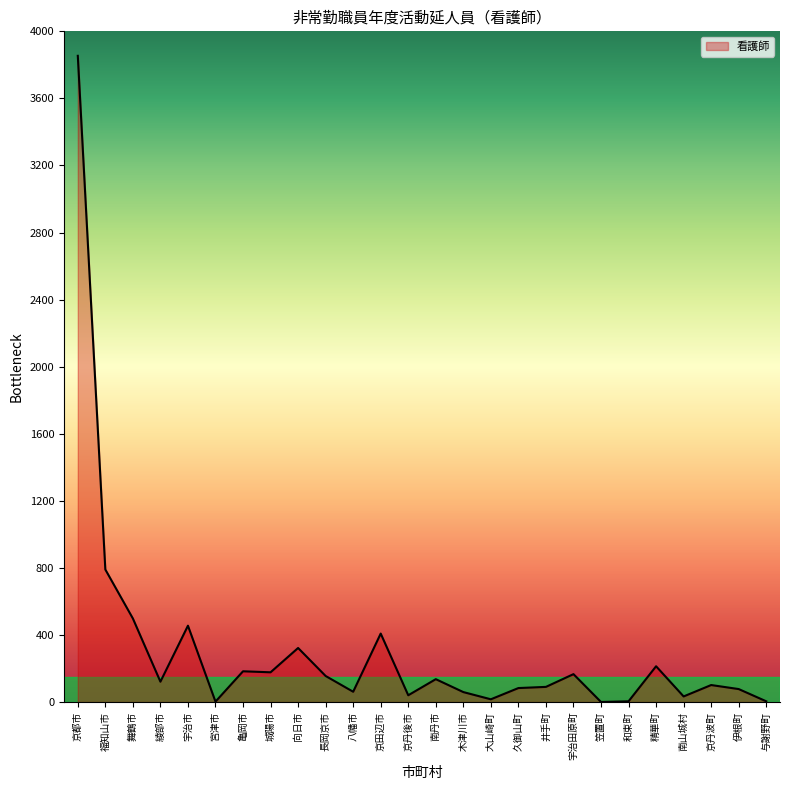

Count the number of data series in this chart.

1